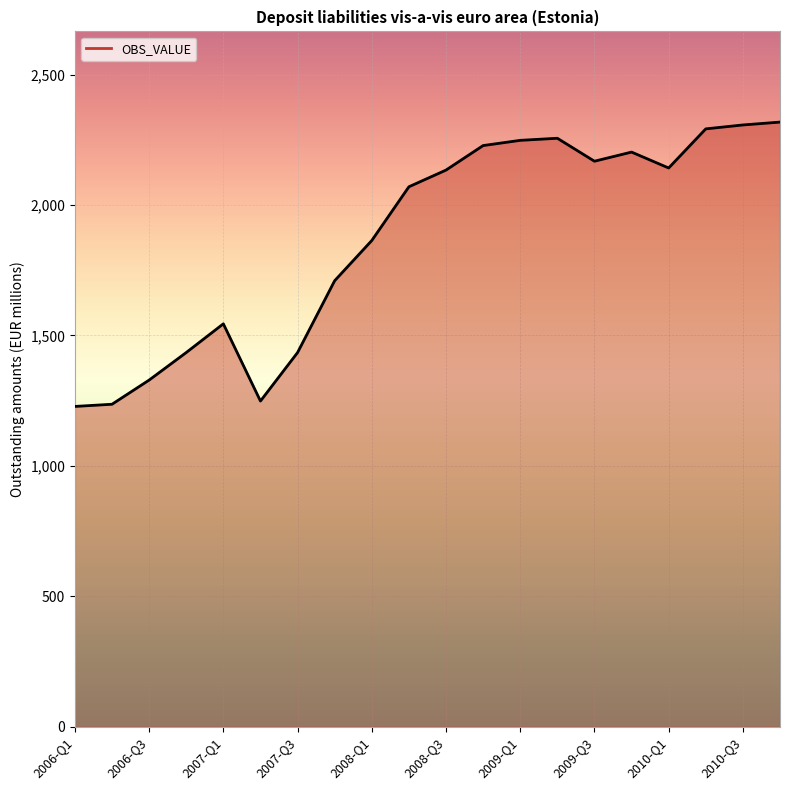

What is the greatest value displayed?

2318.0